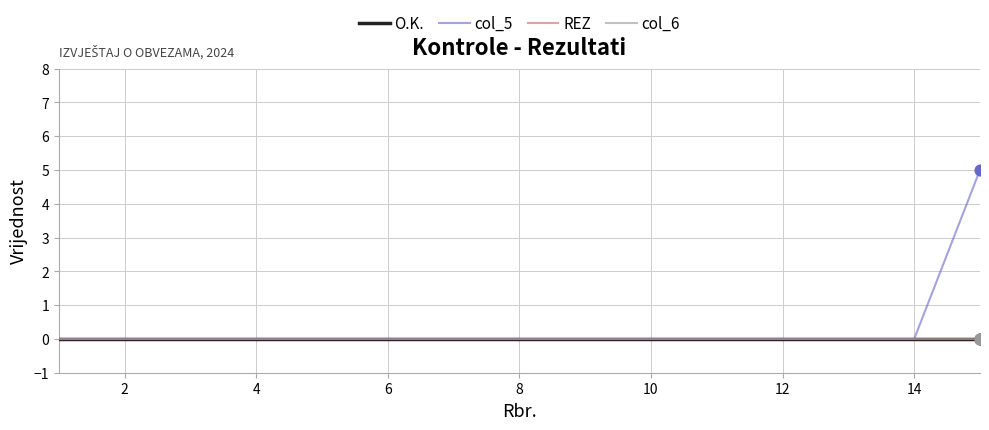

Does the chart have visible grid lines?

Yes